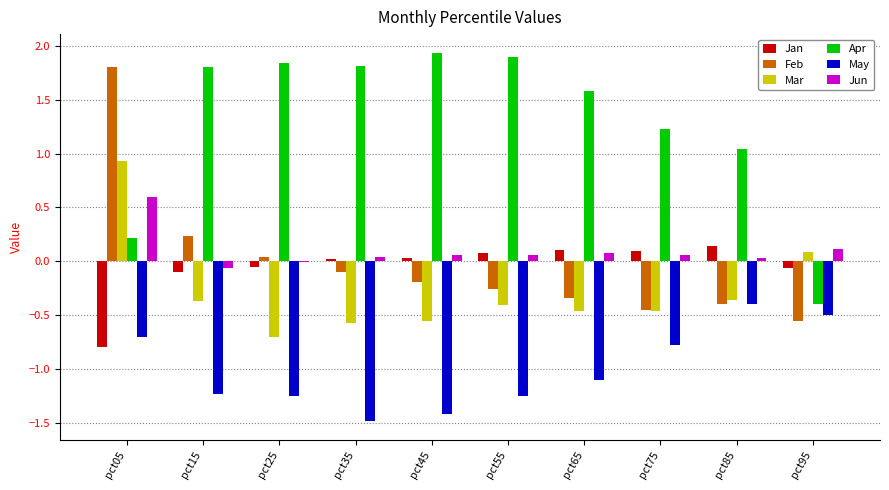

True or false: Feb has a value of -0.6 at pct95.

True